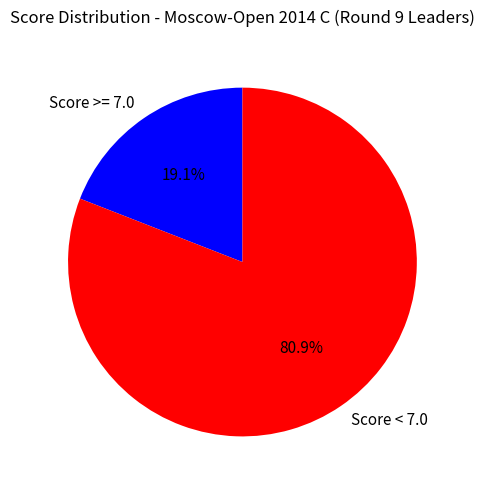

How many segments does this pie chart have?

2